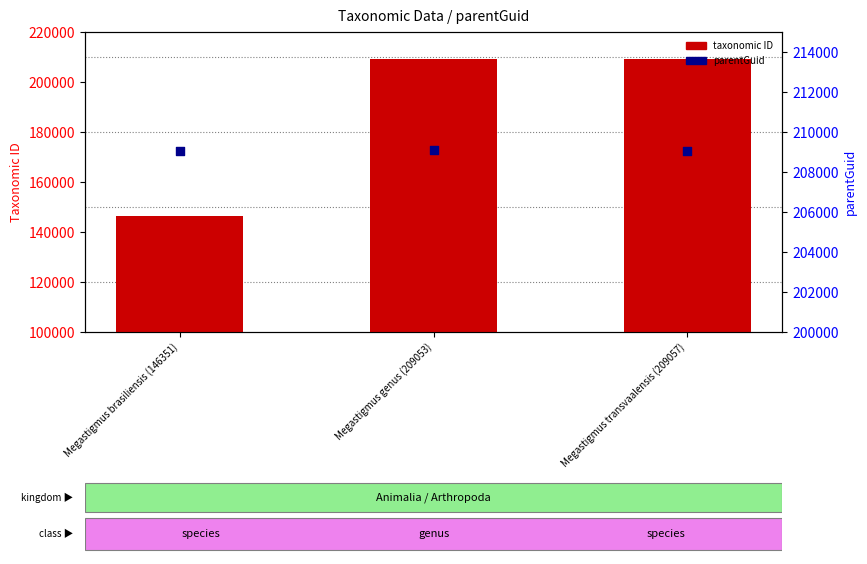

What are all the series names shown in the legend?

taxonomic ID, parentGuid